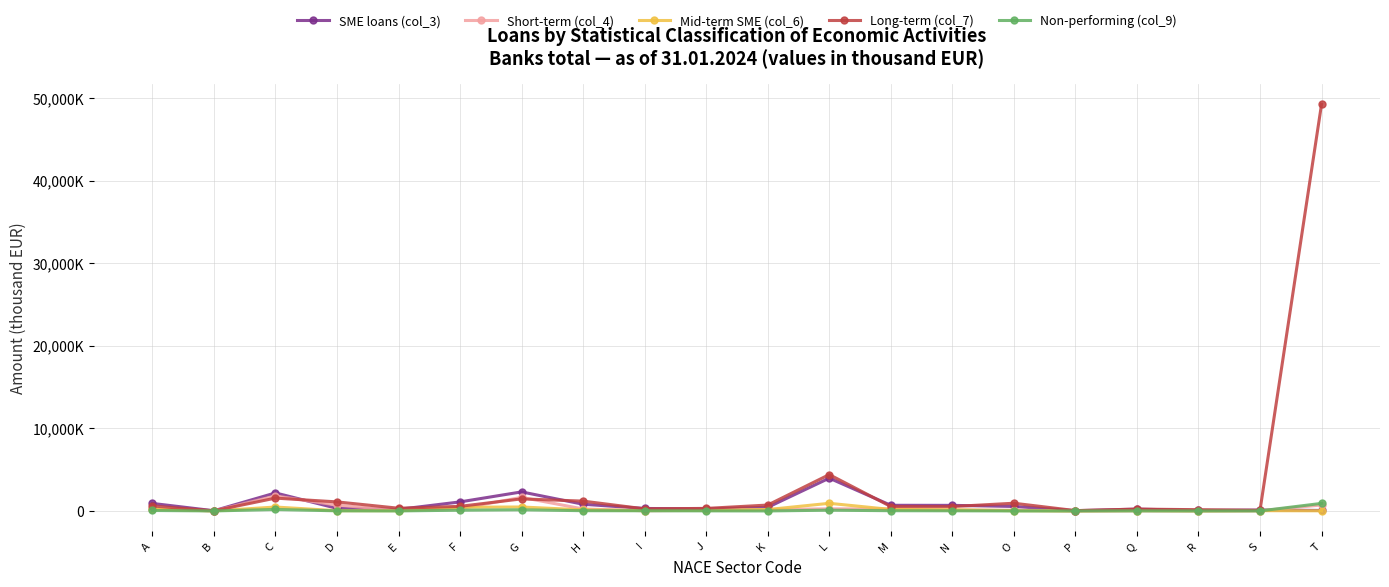

Does the chart display data point markers on the line(s)?

Yes